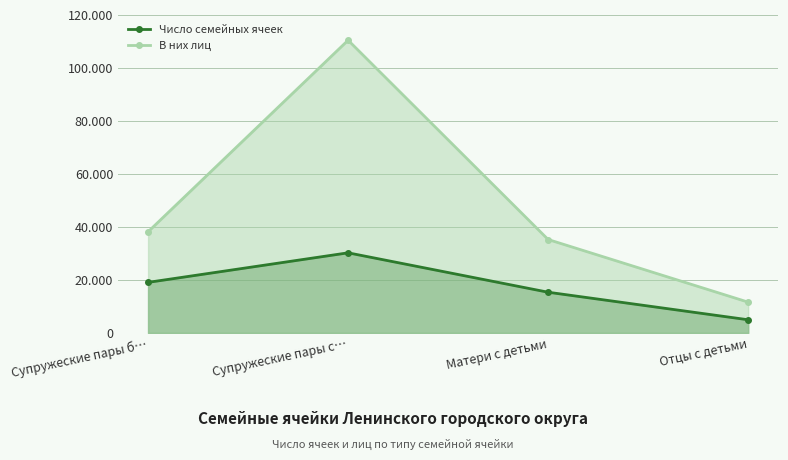

Rank the series by their maximum value, from lowest to highest.

Число семейных ячеек, В них лиц